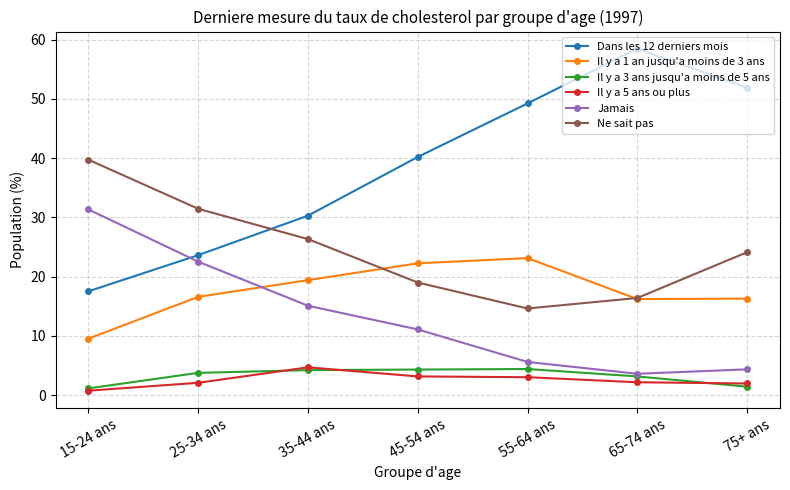

What value does the Ne sait pas series have at 65-74 ans?

16.4